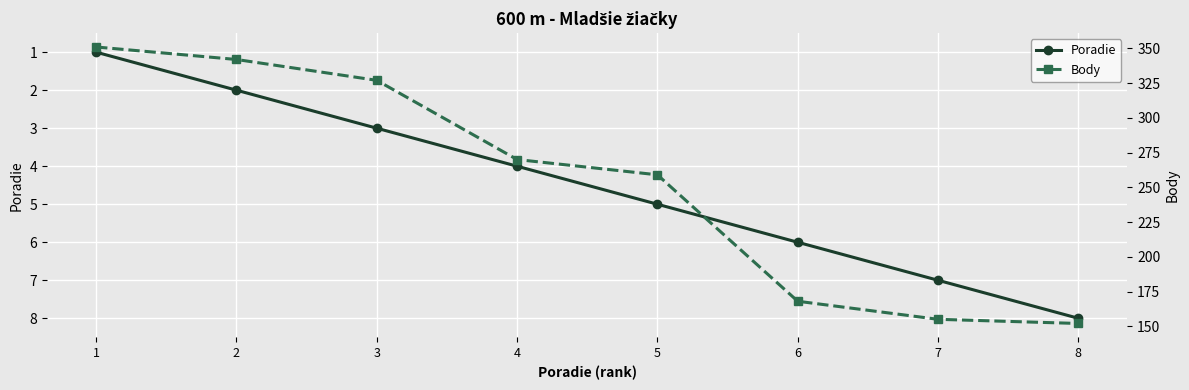

What is the maximum value shown in the chart?

351